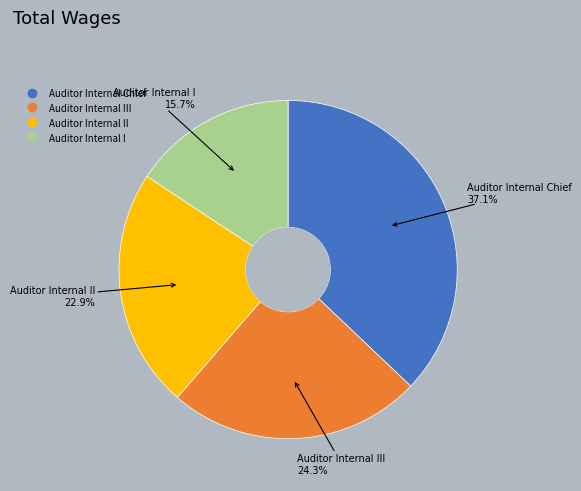

Does any single category account for the majority?

No